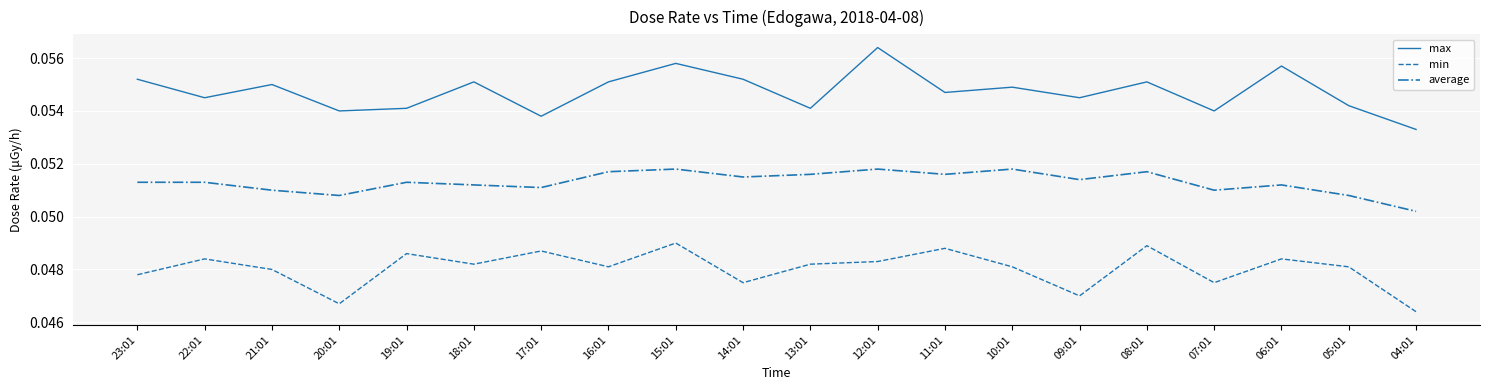

List the series in order of their peak value, highest first.

max, average, min